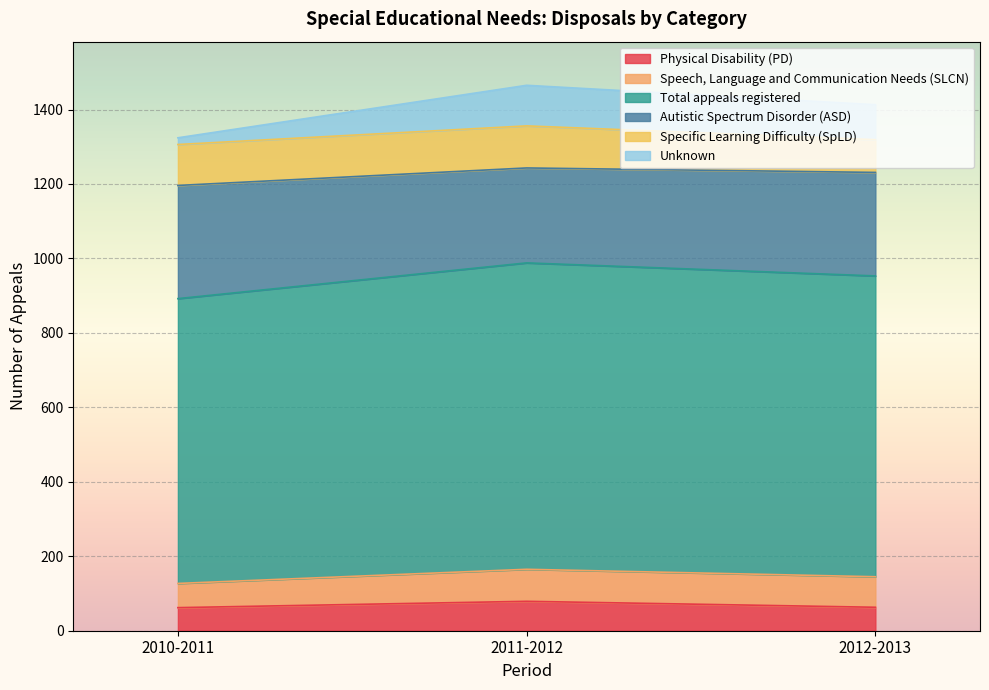

What is the maximum value for Physical Disability (PD)?

79